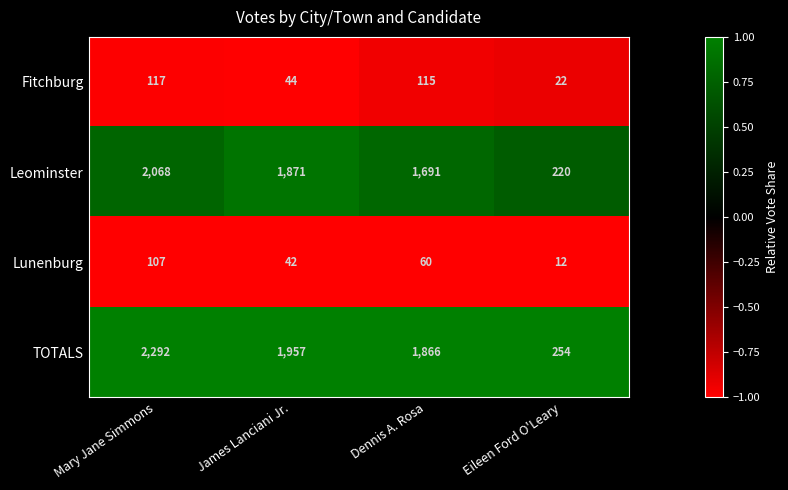

What is the total value across all series at Eileen Ford O'Leary?

508